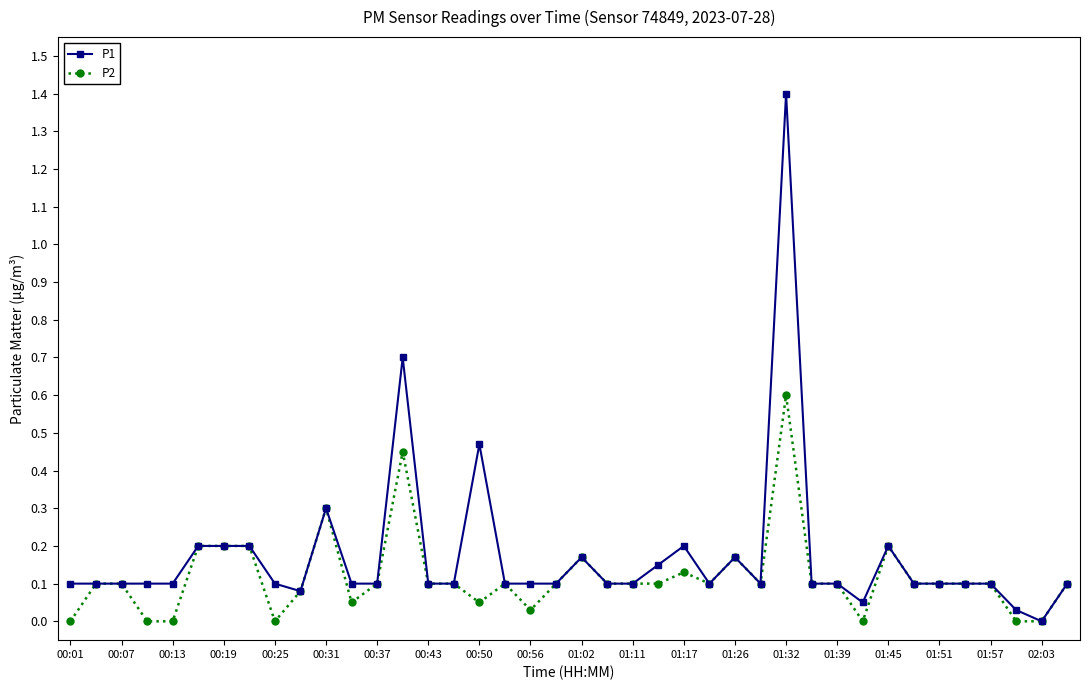

What is the greatest value displayed?

1.4